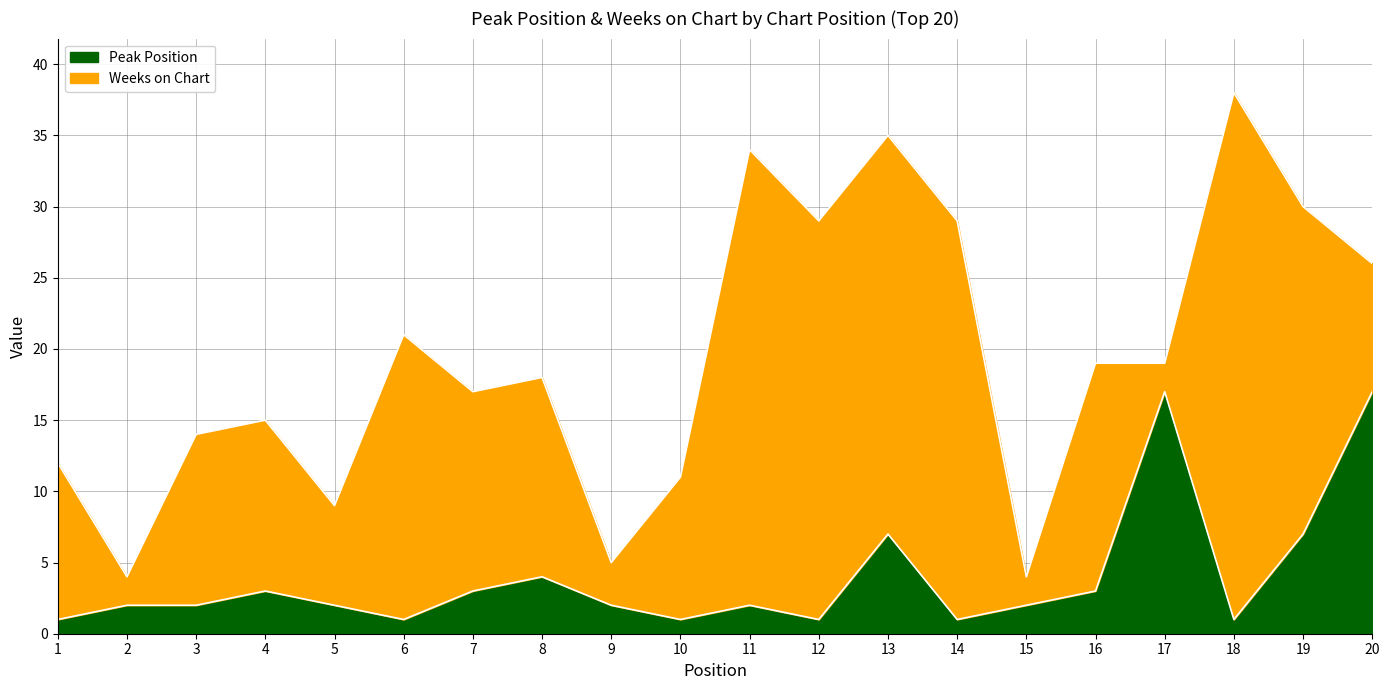

Approximately how many times larger is the value at 5 compared to 13?

0.3